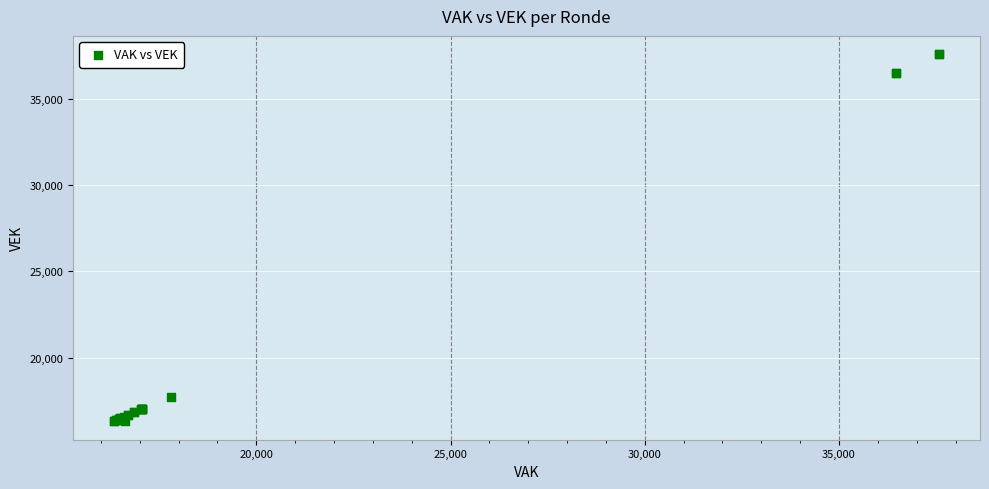

What Y value in the scatter plot is closest to 26947?

17729